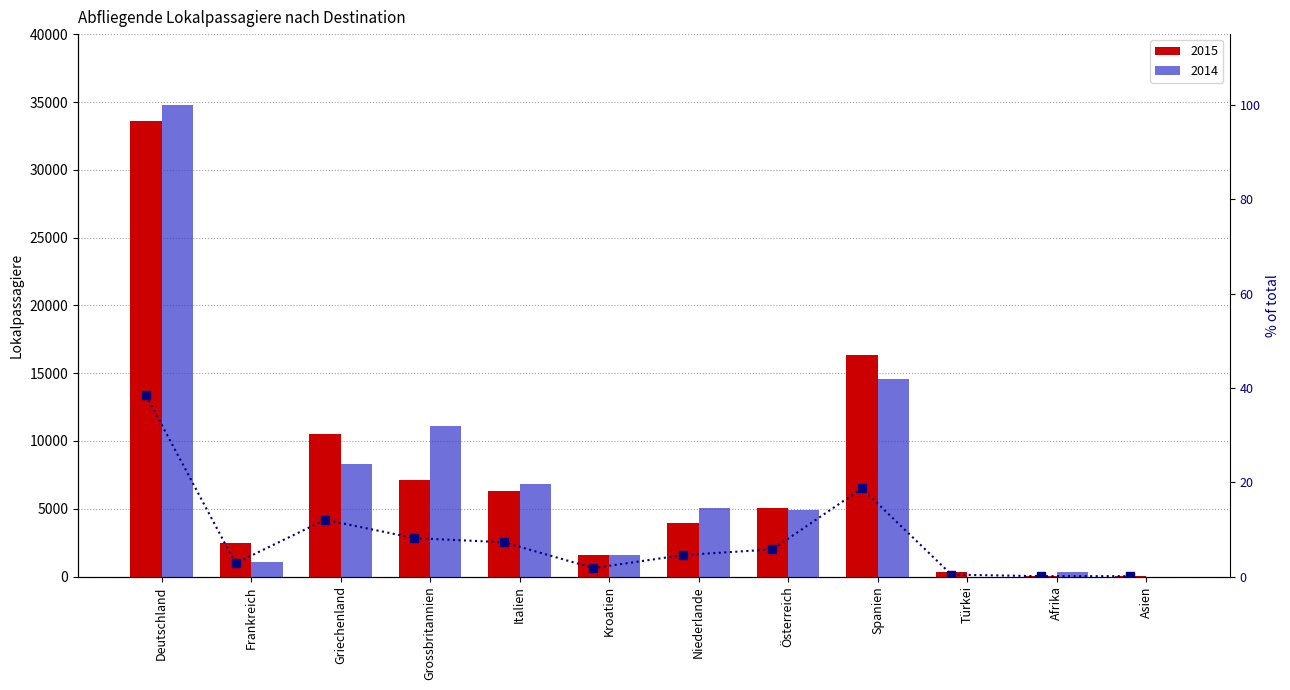

List the labels in order of value, smallest first.

Afrika, Asien, Türkei, Kroatien, Frankreich, Niederlande, Österreich, Italien, Grossbritannien, Griechenland, Spanien, Deutschland